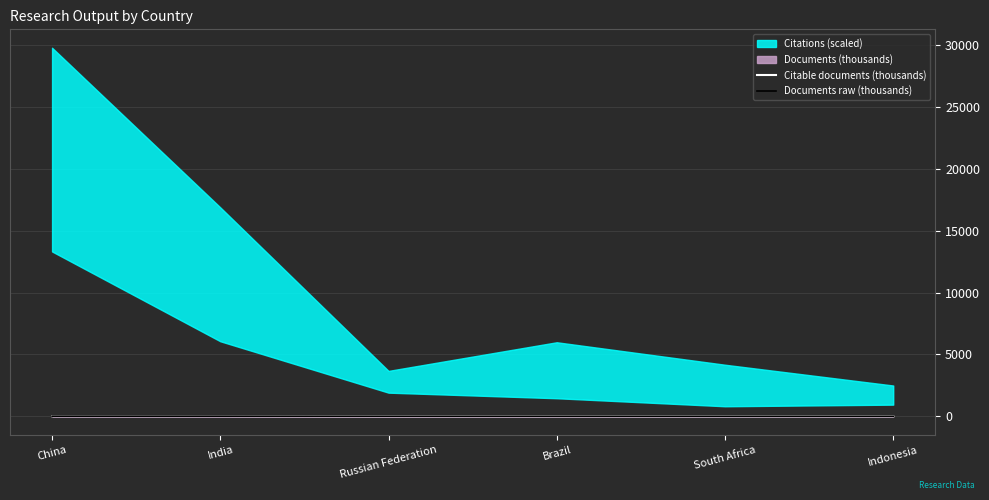

What is the minimum value for Documents raw (thousands)?

4.7